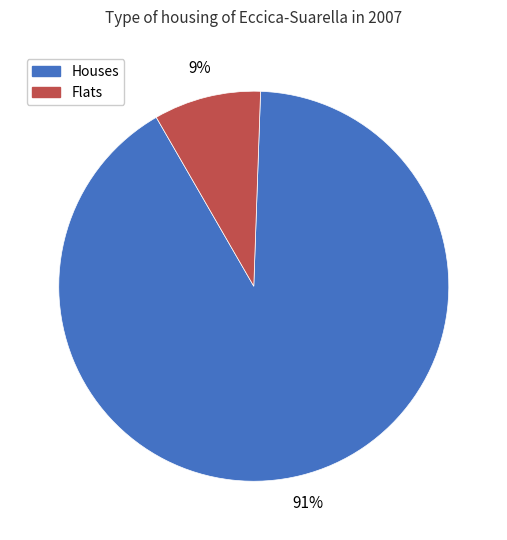

To the nearest percent, what is the difference between the largest and smallest slice percentages?

82%